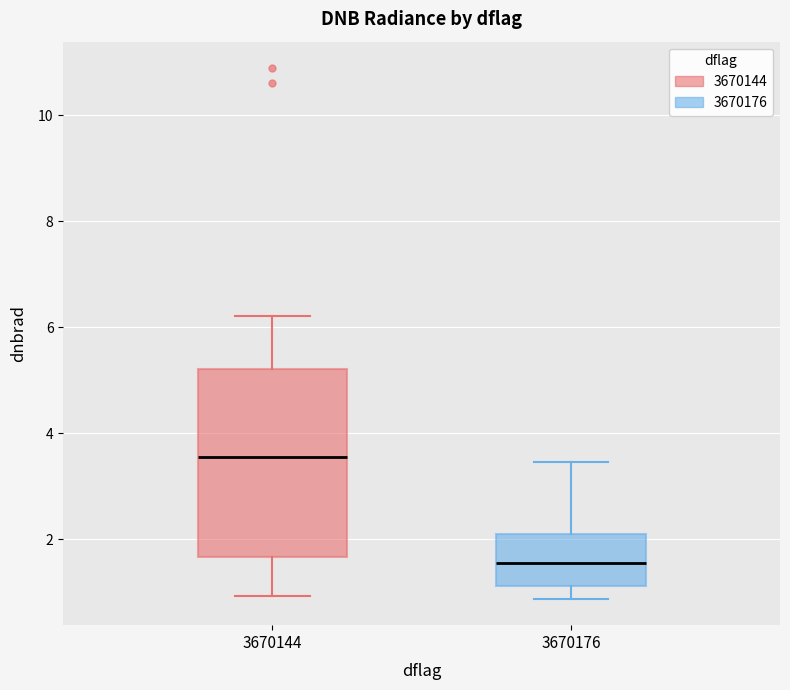

Where does the upper whisker of the box at x = 3670176 end on the y-axis? The values are not printed on the chart, so give them approximately, as read against the axis.

3.4